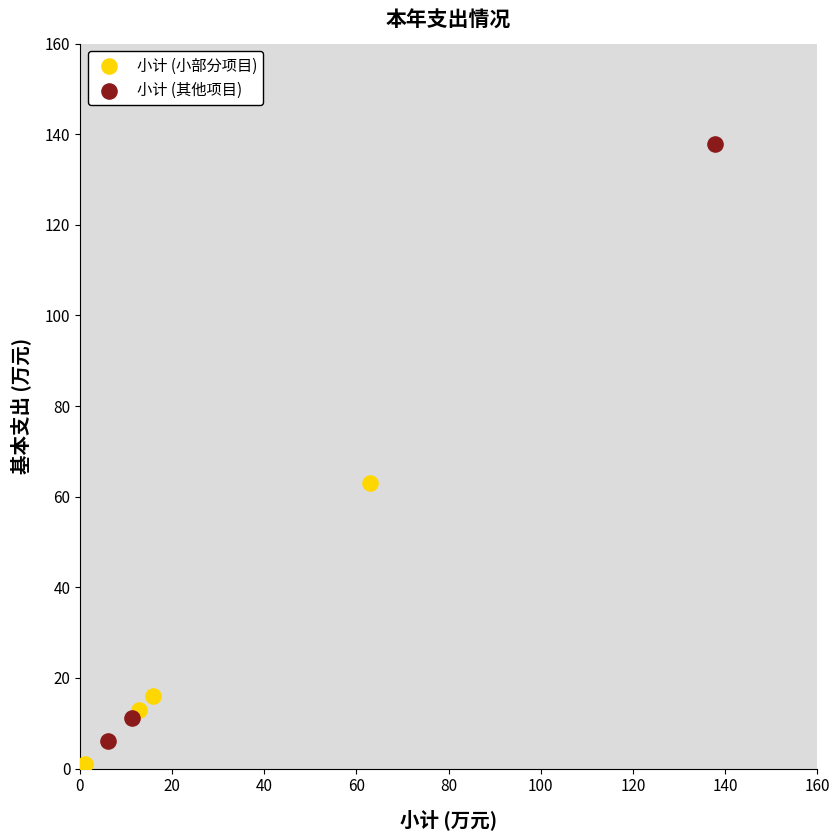

Which series has the largest Y range (max minus min)?

小计 (其他项目)